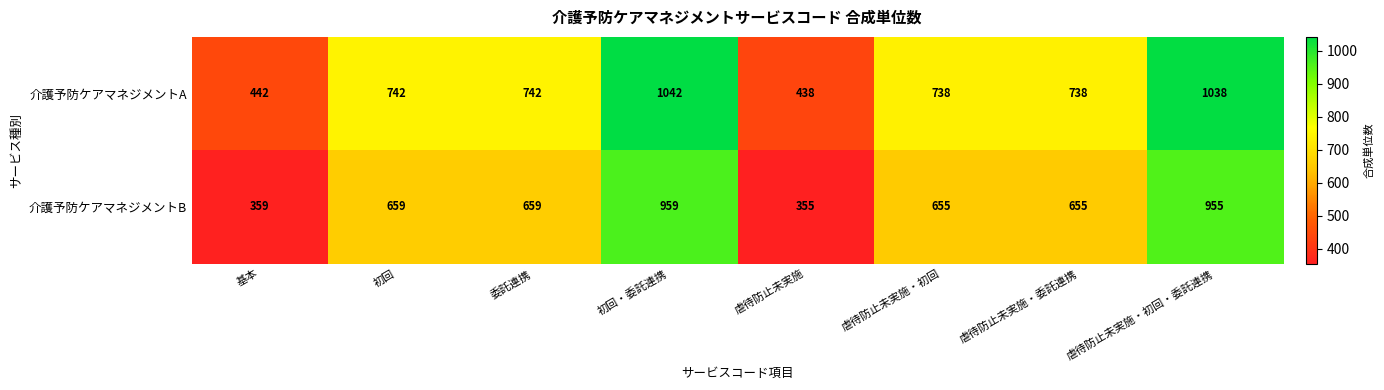

Which series has the largest total across all categories?

介護予防ケアマネジメントA